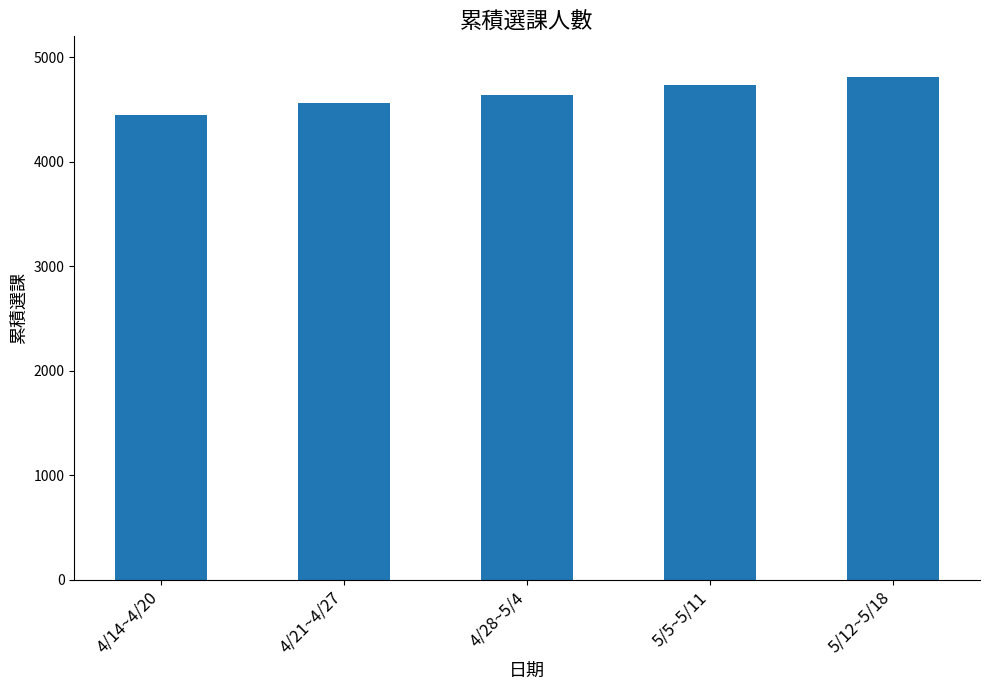

What is the greatest value displayed?

4808